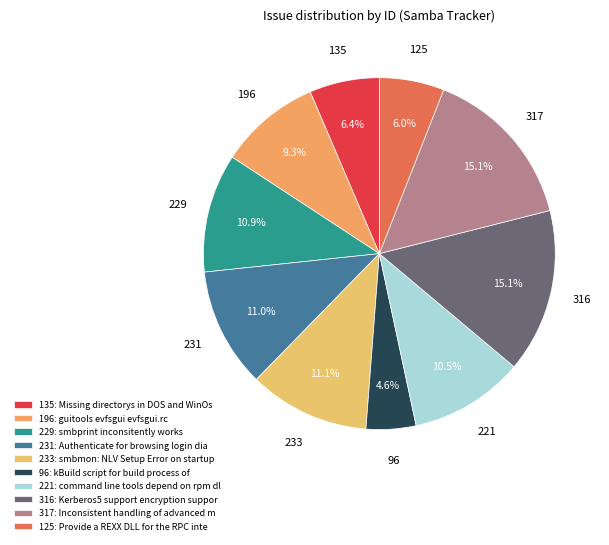

Count the number of slices in the pie.

10